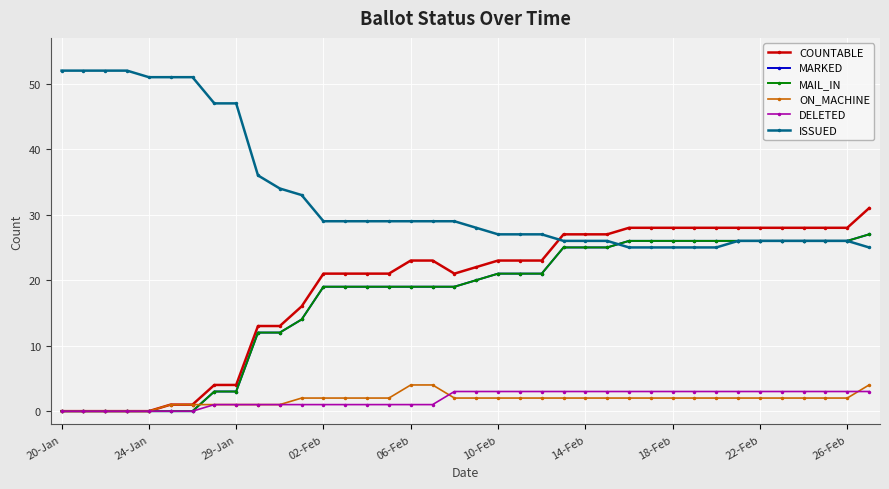

Is this an area chart (filled region under the line)?

No